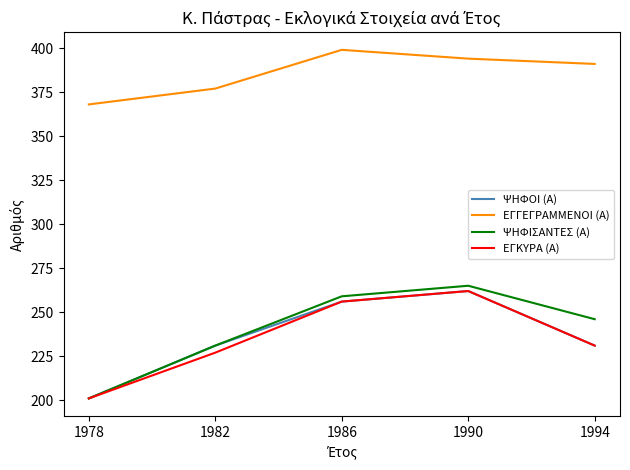

Is this an area chart (filled region under the line)?

No